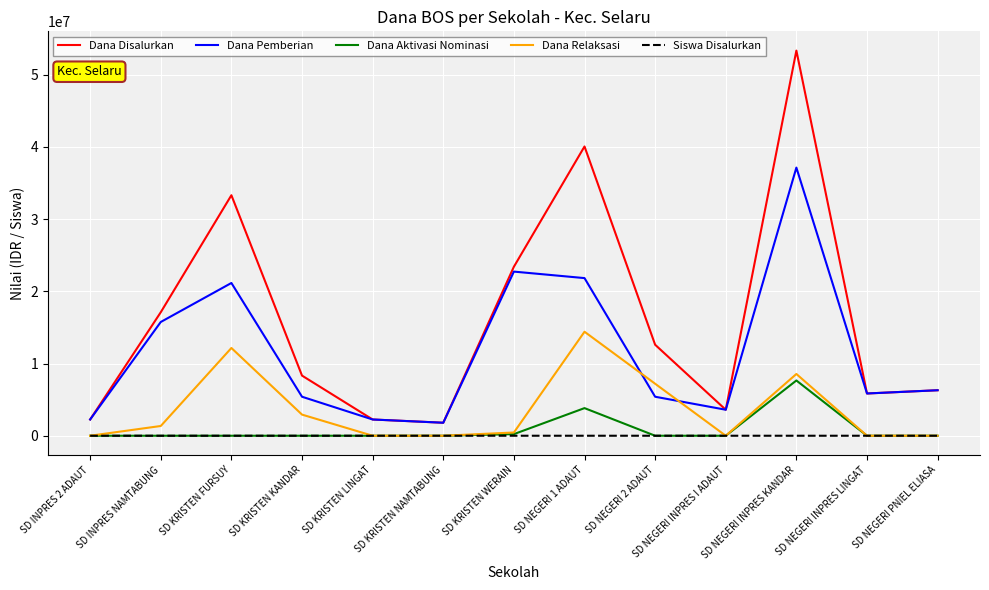

At how many categories does at least one series exceed 52915146?

1